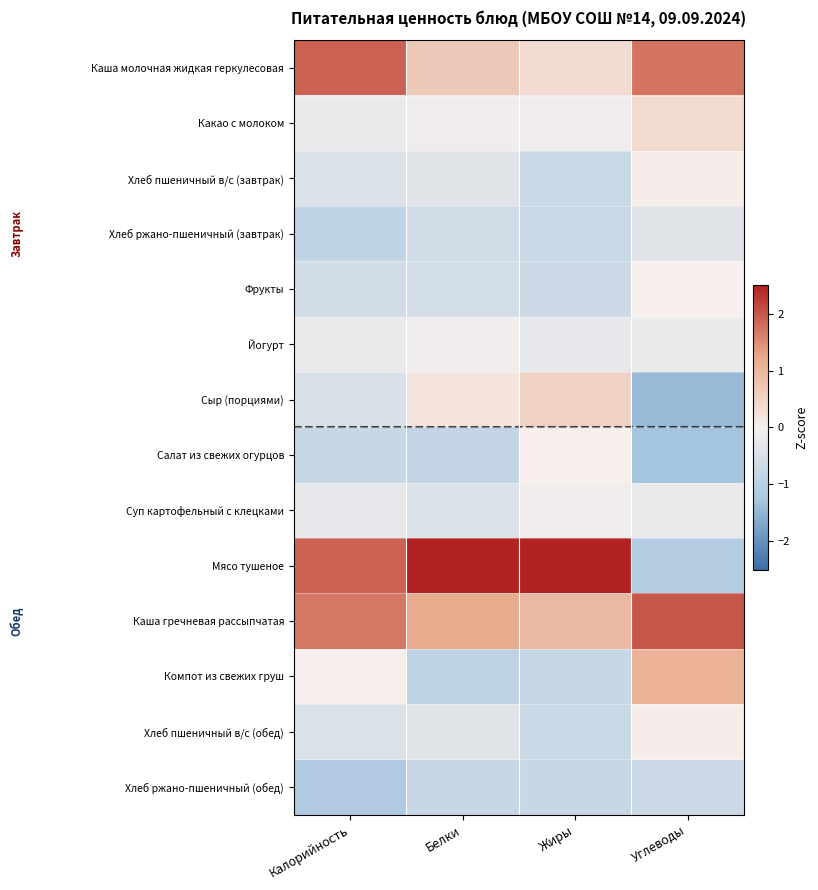

Between Углеводы and Калорийность, which is larger?

Калорийность